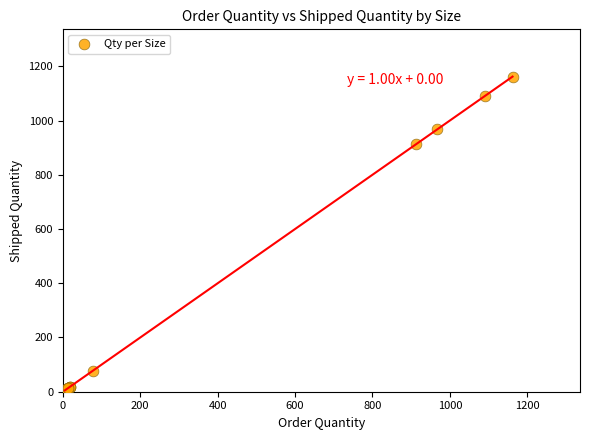

What Y value in the scatter plot is closest to 583?

912